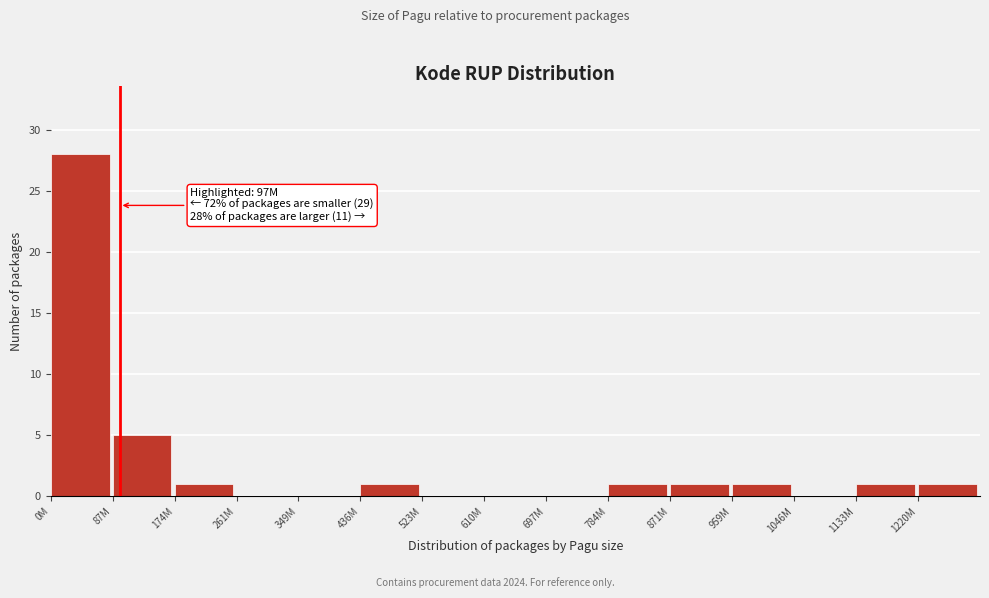

Reading left to right, list all the values displayed in this chart.

0M=28	87M=5	174M=1	261M=0	349M=0	436M=1	523M=0	610M=0	697M=0	784M=1	871M=1	959M=1	1046M=0	1133M=1	1220M=1